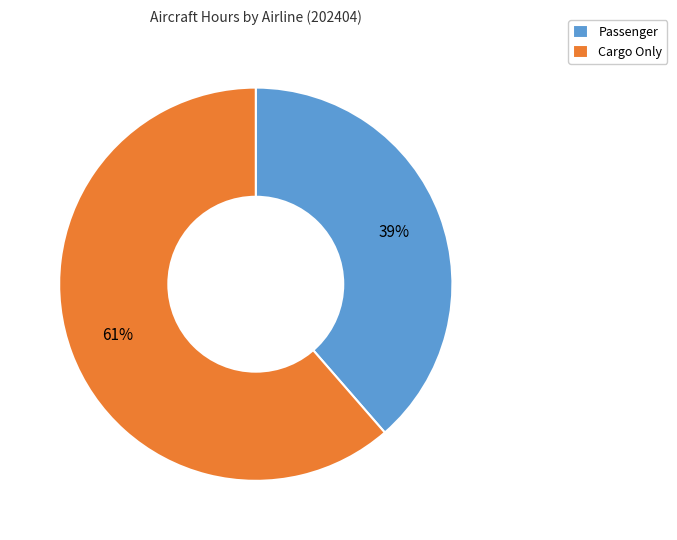

Which category has the biggest portion of the pie?

Cargo Only